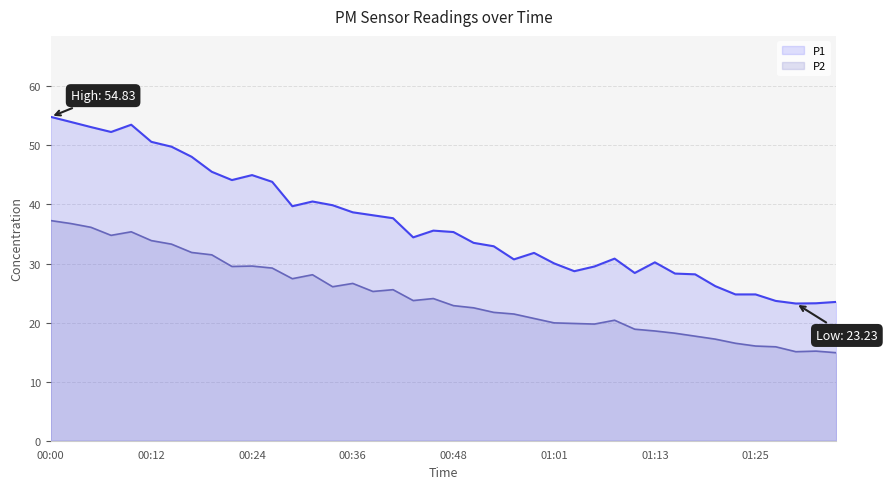

Is it true that P1 equals 30.0 at 01:01?

True